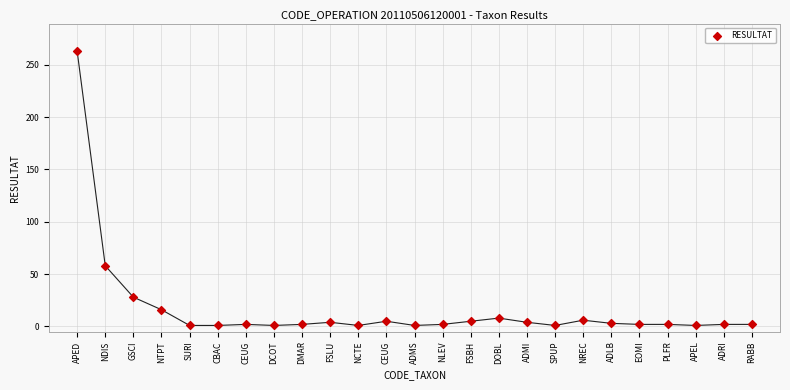

What Y value in the scatter plot is closest to 132?

58